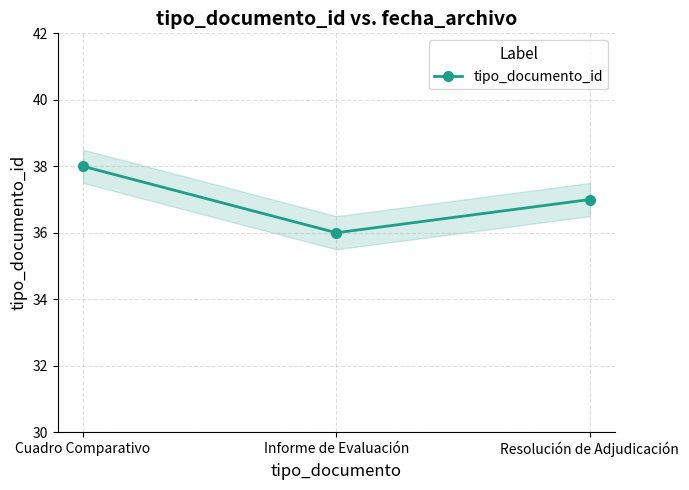

The value at Cuadro Comparativo is 38. True or false?

True